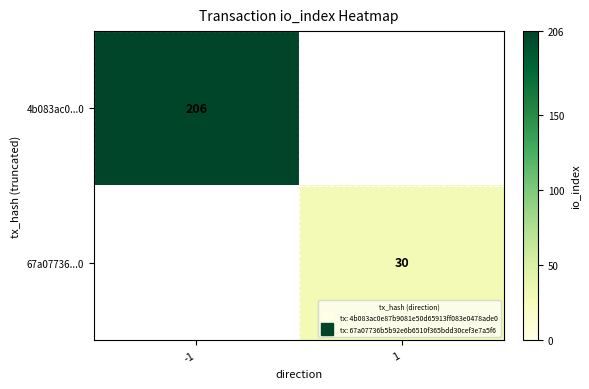

At which category does the chart reach its peak across all series?

-1